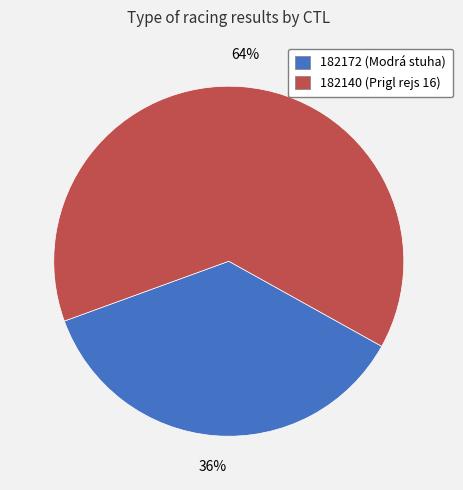

How many segments does this pie chart have?

2